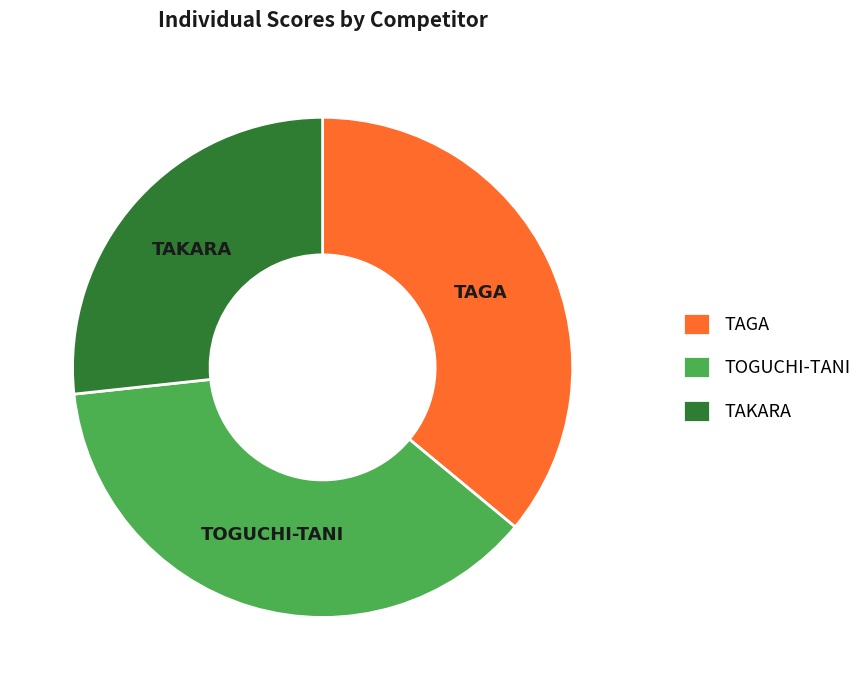

How many slices are in this pie chart?

3